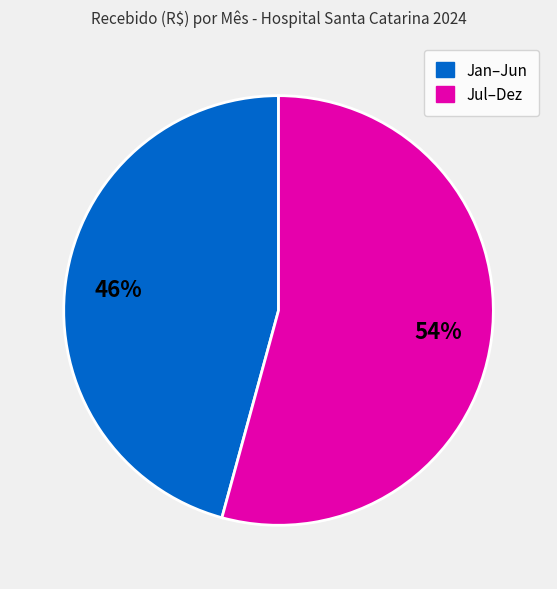

What is the largest slice in the pie chart?

Jul–Dez